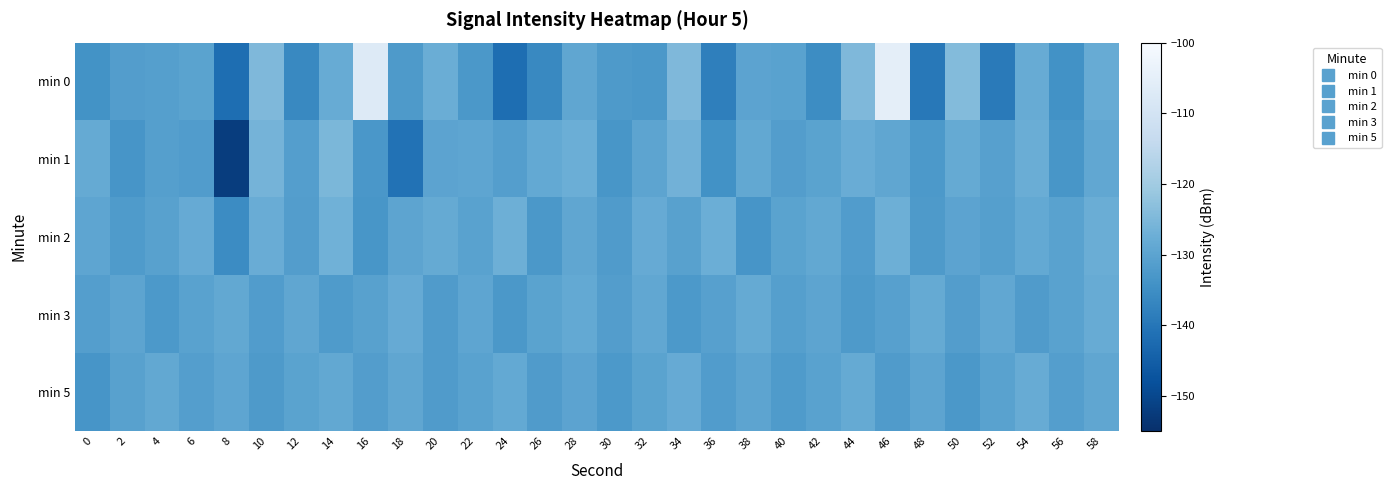

Which category has the lowest value across all series?

8